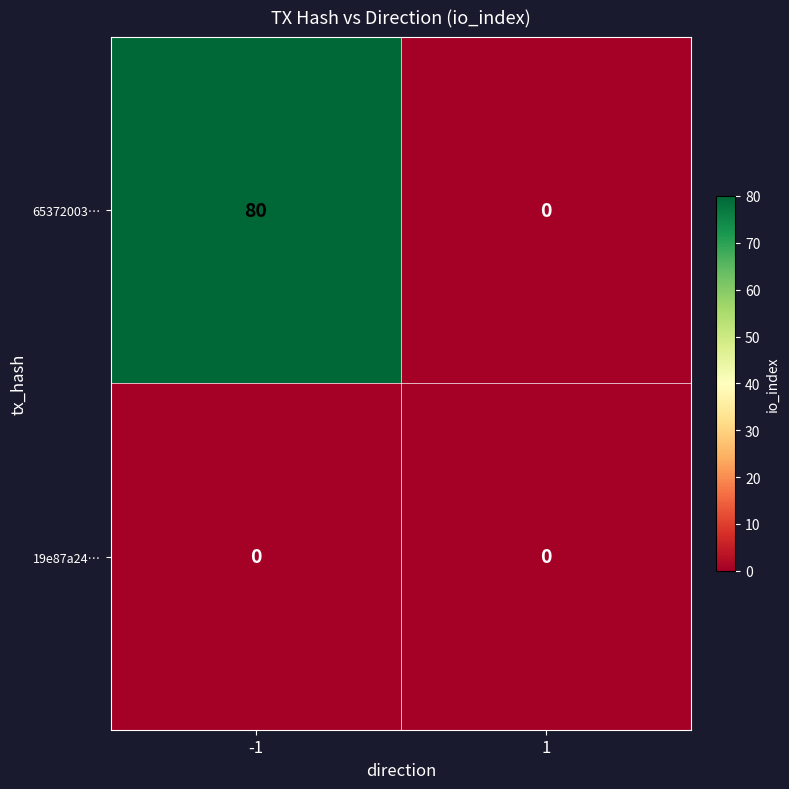

Reading left to right, transcribe all the data shown in this chart.

65372003…: -1=80	1=0
19e87a24…: -1=0	1=0